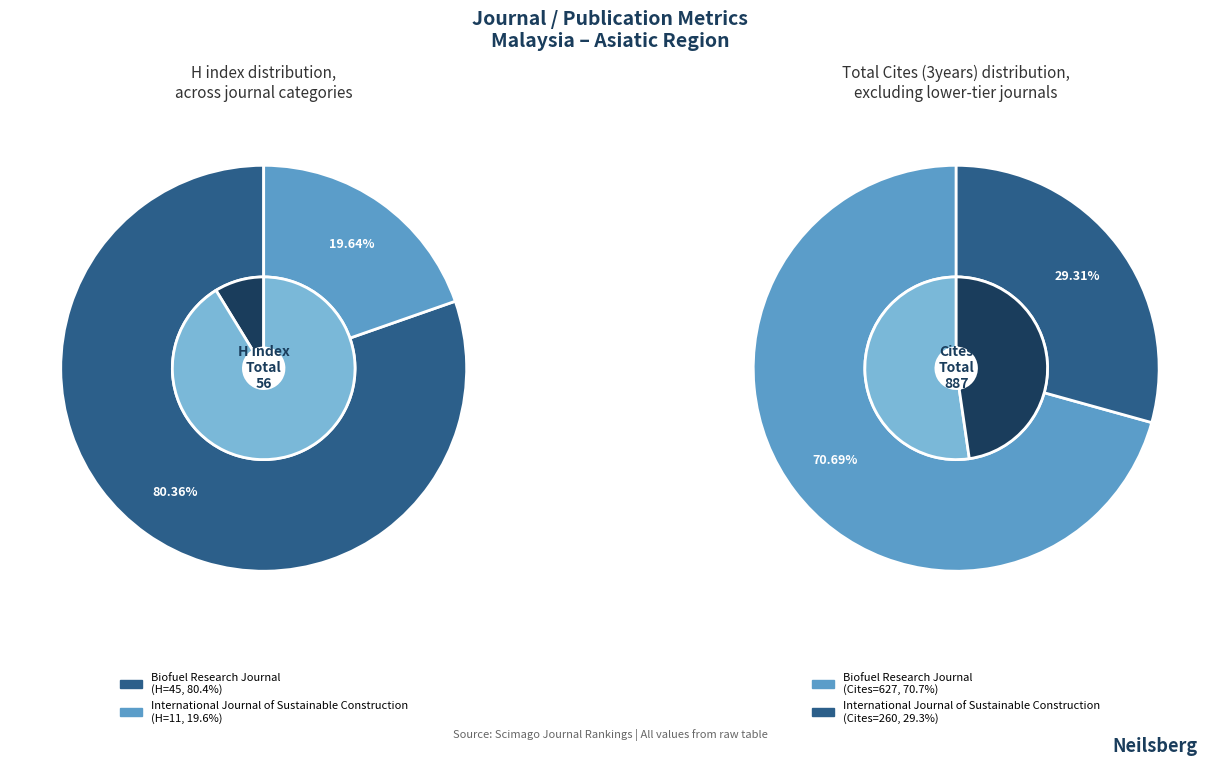

What is the smallest slice in the pie chart?

International Journal of Sustainable Construction